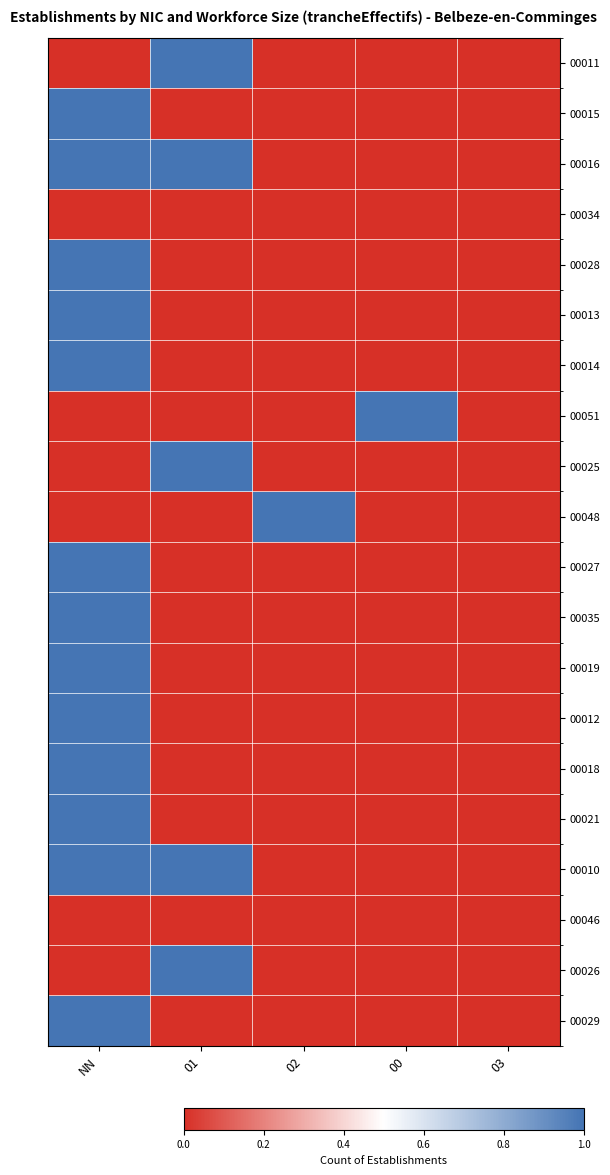

At 03, list the series in order from smallest to largest.

00011, 00015, 00016, 00034, 00028, 00013, 00014, 00051, 00025, 00048, 00027, 00035, 00019, 00012, 00018, 00021, 00010, 00046, 00026, 00029